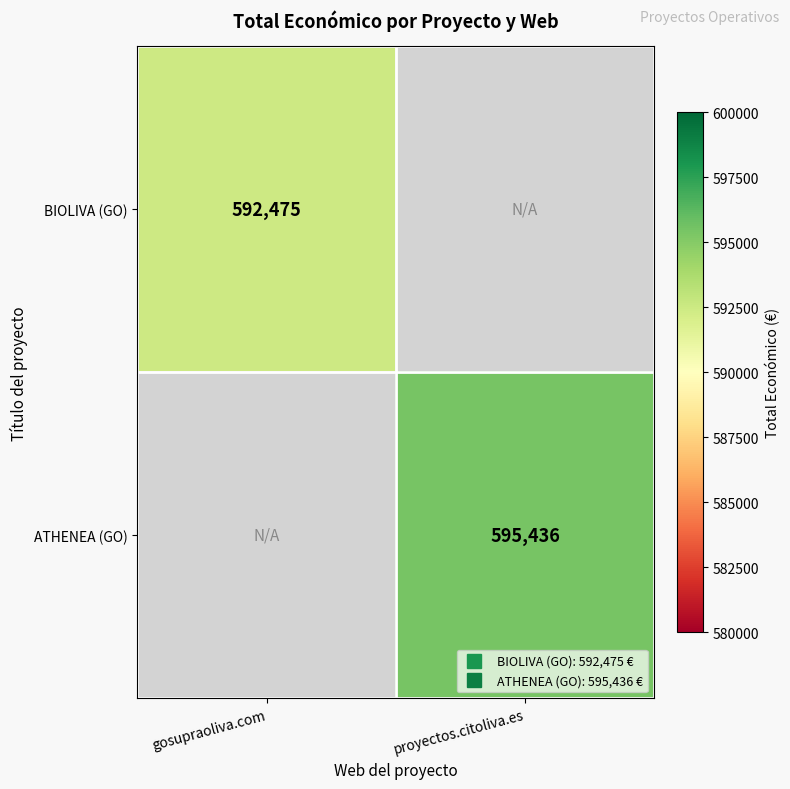

At which category does the chart reach its minimum across all series?

gosupraoliva.com